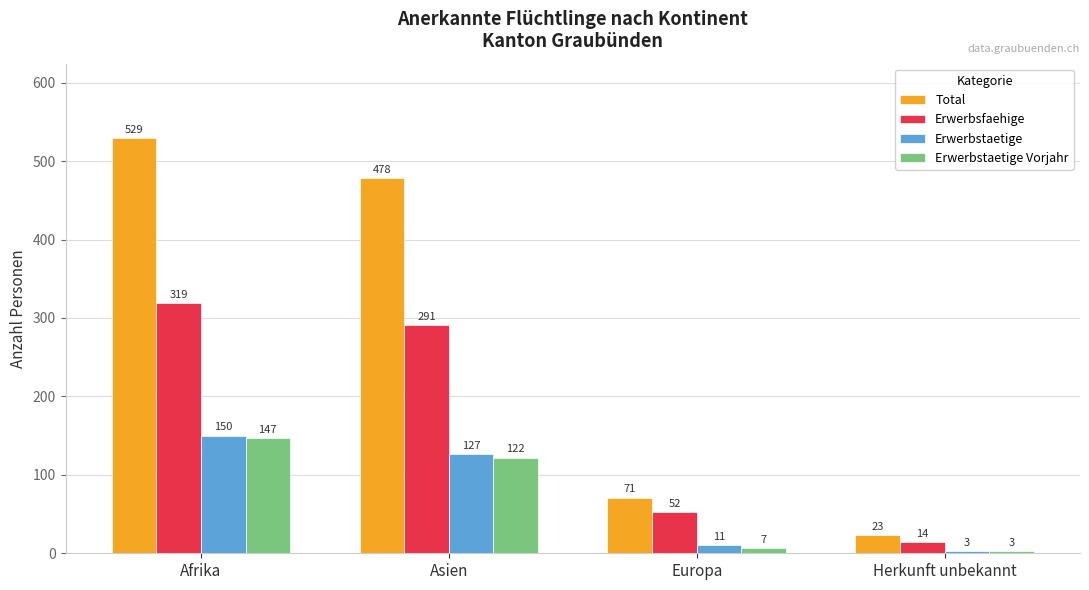

What is the sum of the Erwerbstaetige values at Afrika and Herkunft unbekannt?

153